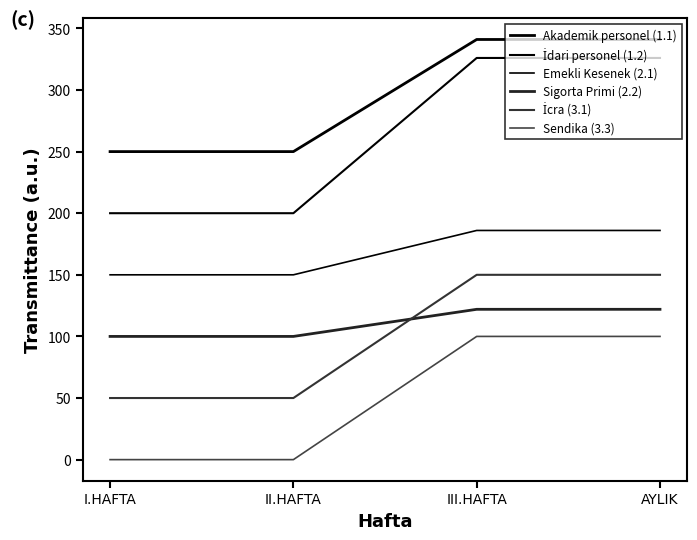

True or false: İdari personel (1.2) and Akademik personel (1.1) intersect in this chart.

False